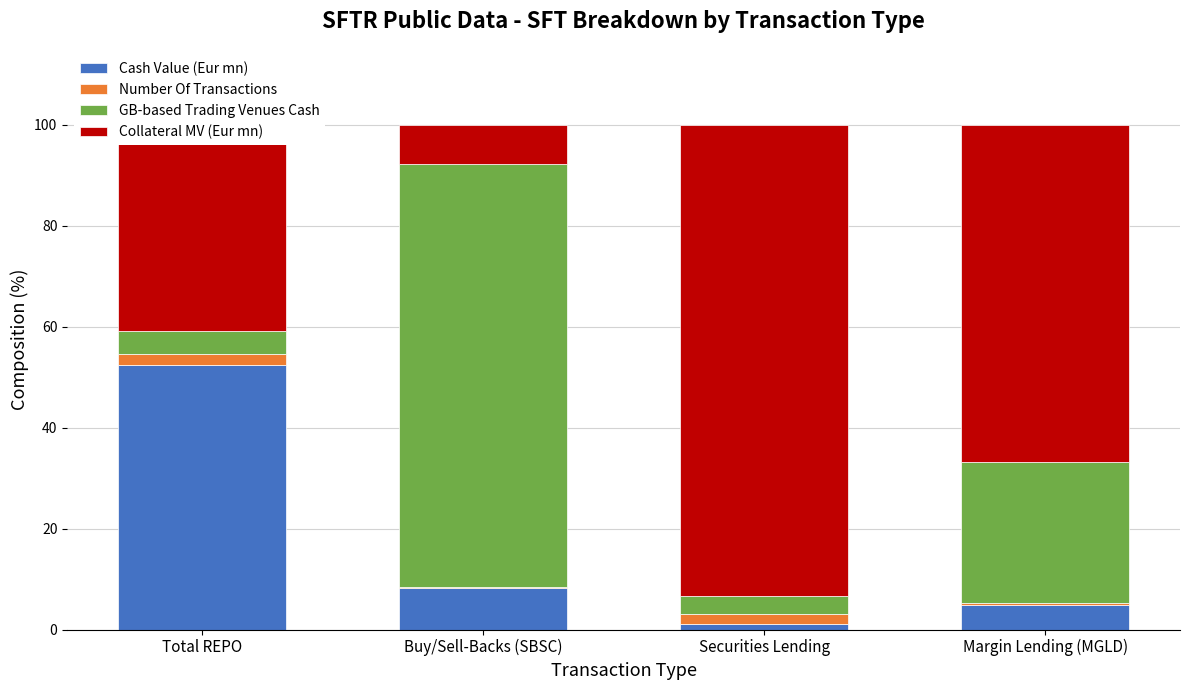

What is the maximum value for Cash Value (Eur mn)?

52.4